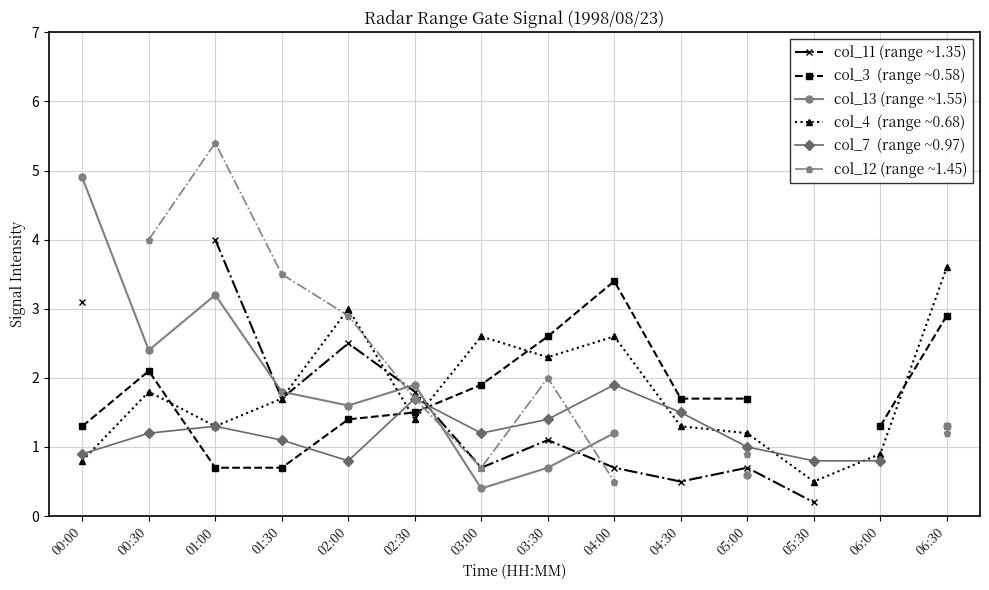

Which has a higher value, 04:00 or 01:00?

01:00